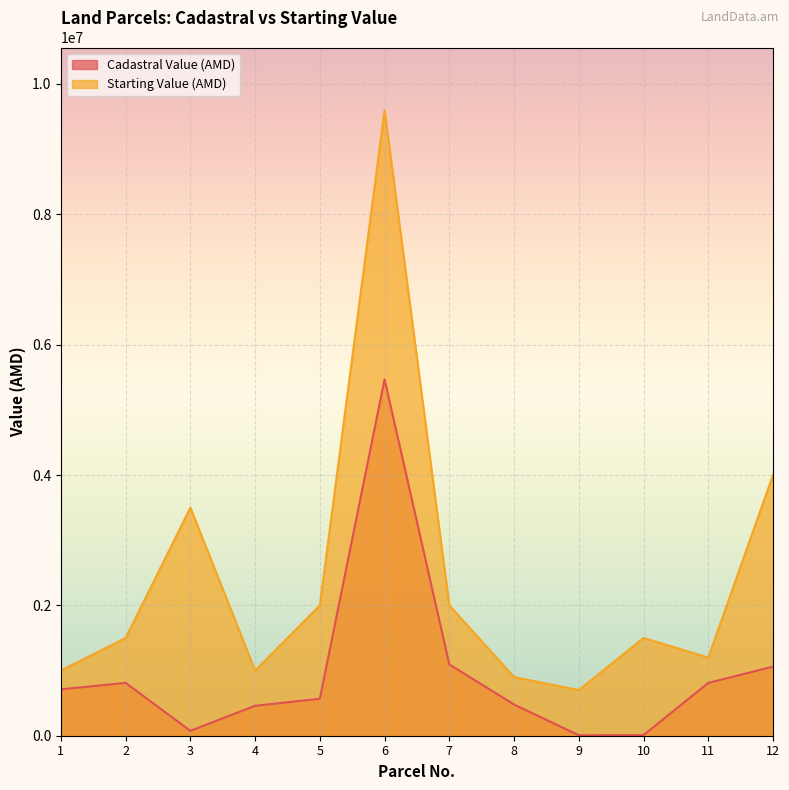

What value does the Cadastral Value (AMD) series have at 3, to the nearest 10?

75050